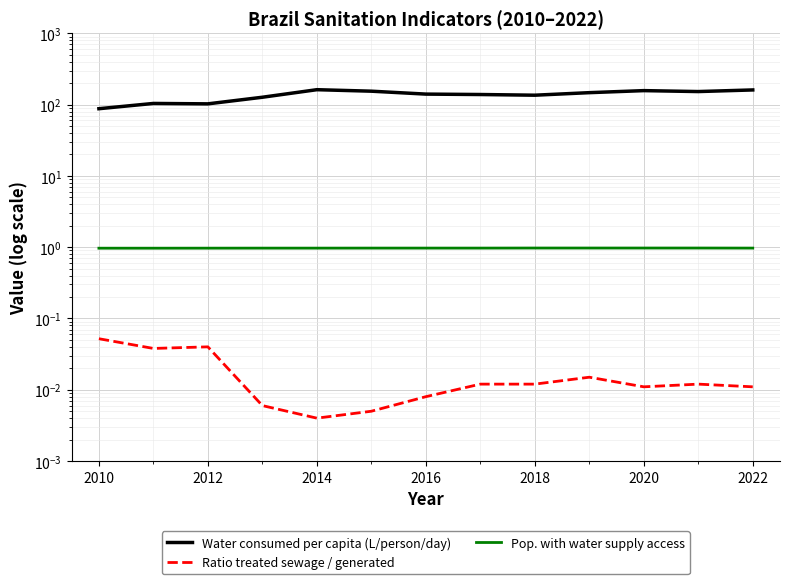

Does the chart display data point markers on the line(s)?

No